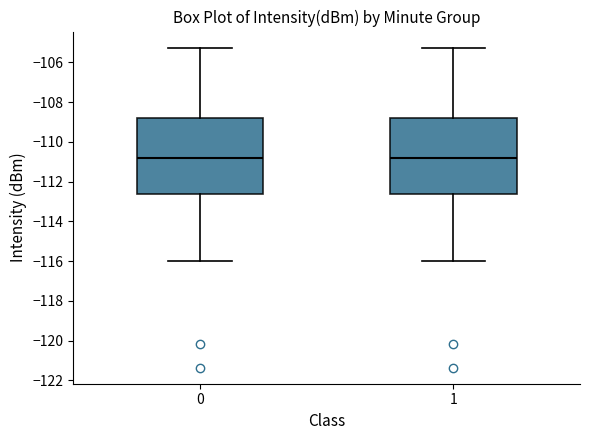

Where does the median line of the box at x = 0 sit on the y-axis? The values are not printed on the chart, so give them approximately, as read against the axis.

-110.8